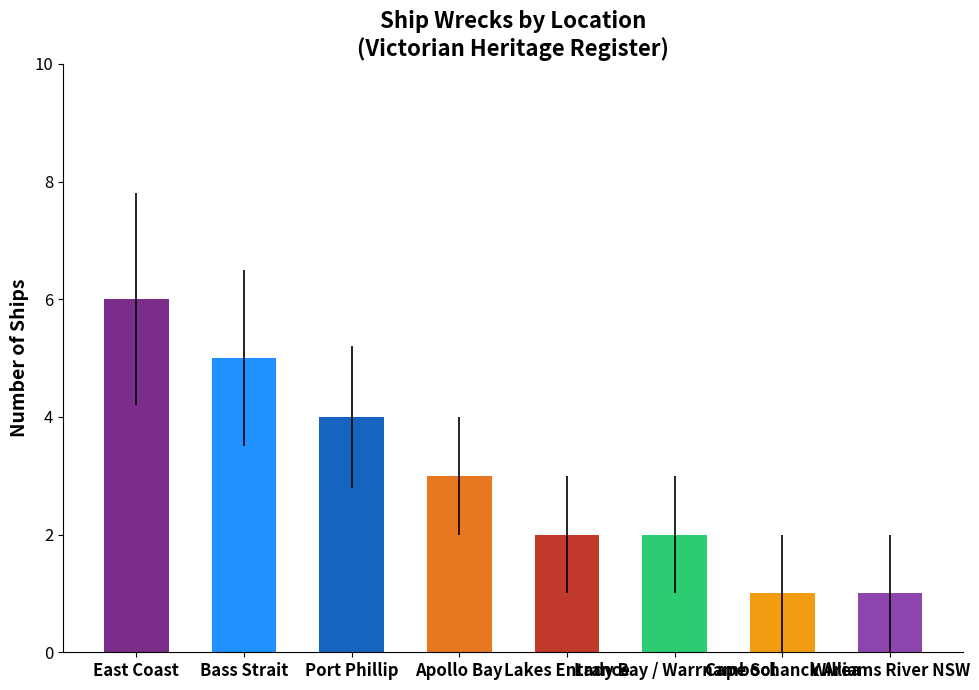

What is the label of the 6th bar from the right?

Port Phillip